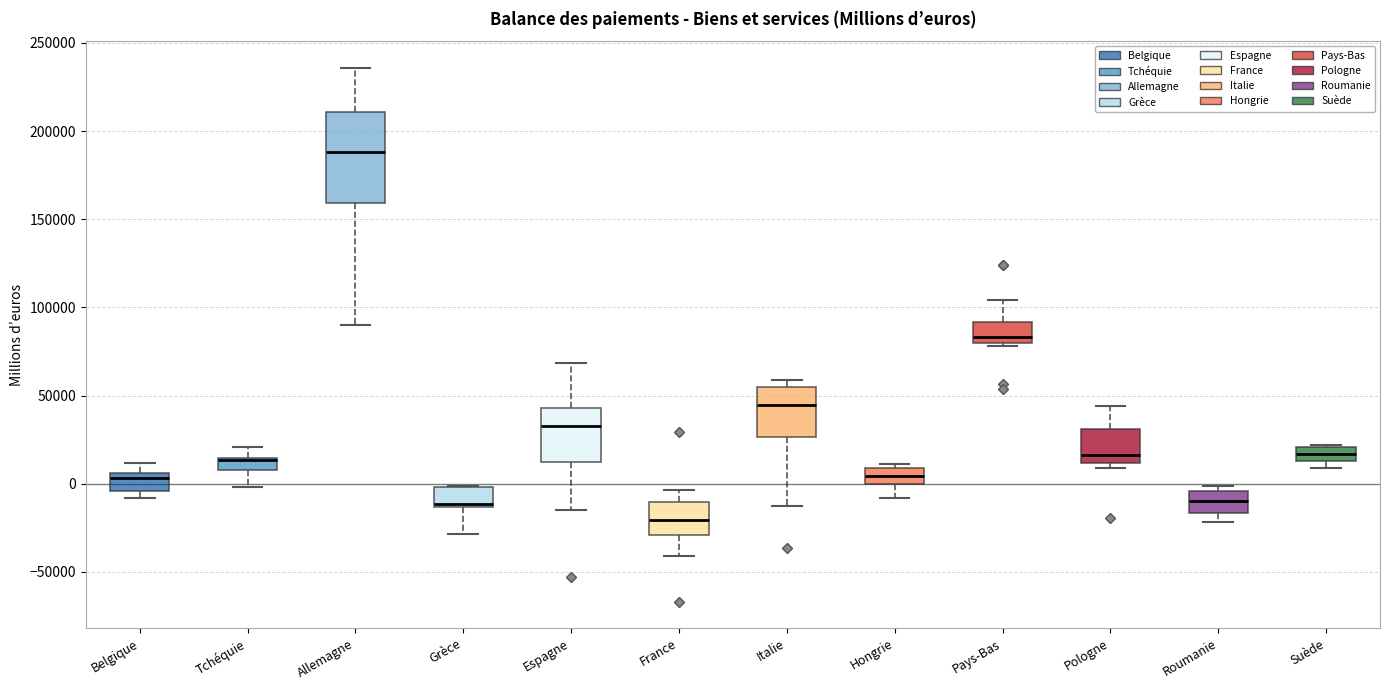

Comparing the boxes themselves (not the whiskers), which one is the tallest?

Allemagne